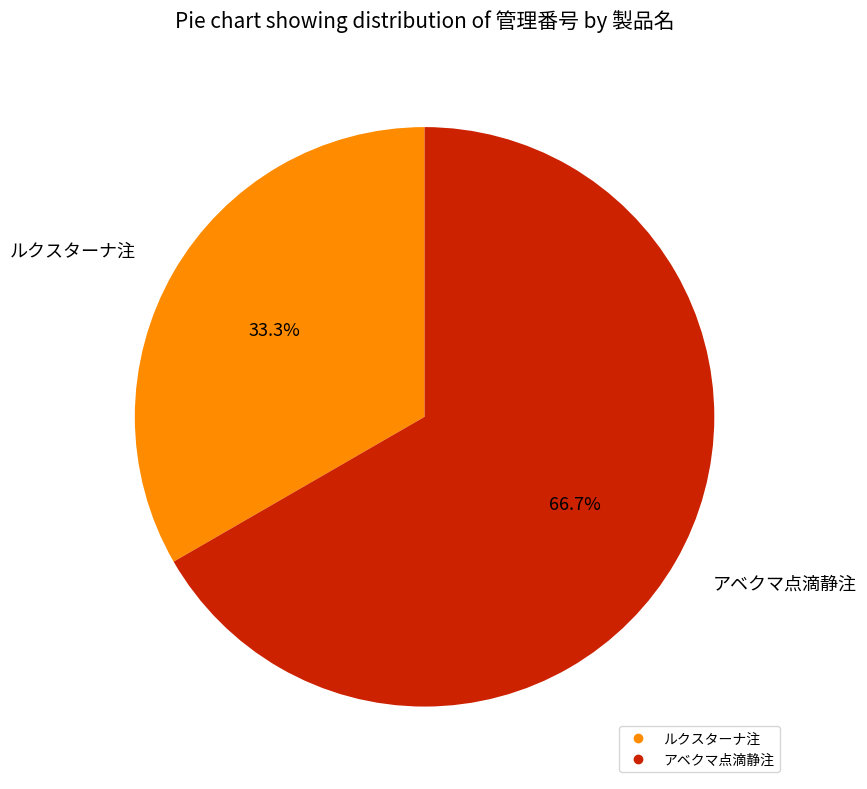

To the nearest percent, what percentage of the pie is ルクスターナ注?

33%